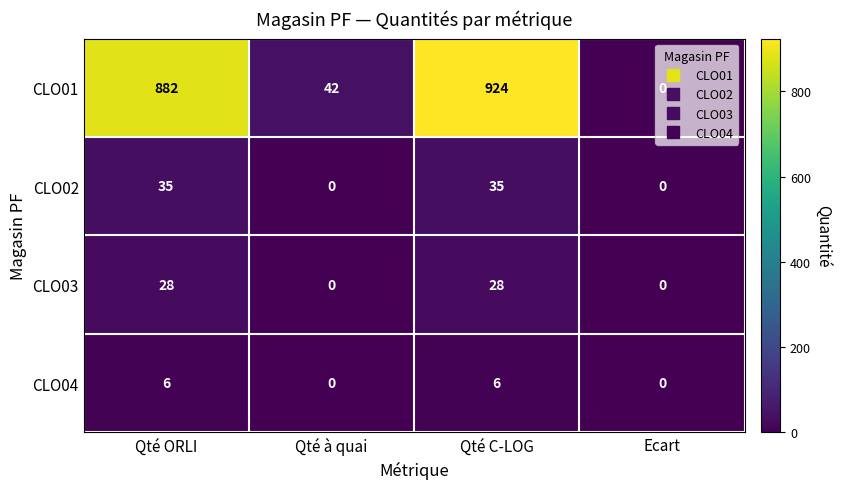

The CLO02 series shows 20 at Qté C-LOG. True or false?

False